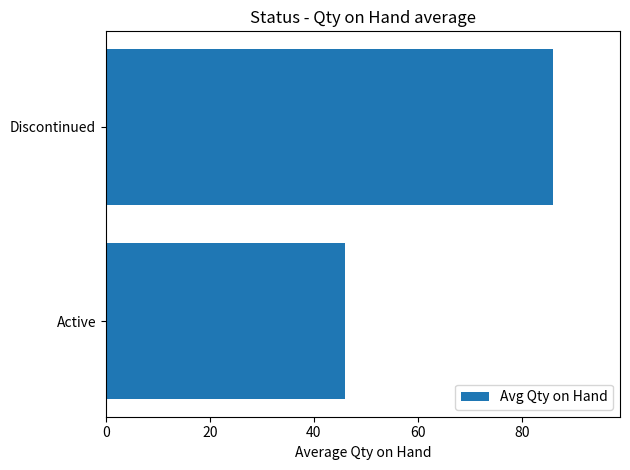

What is the maximum value shown in the chart?

86